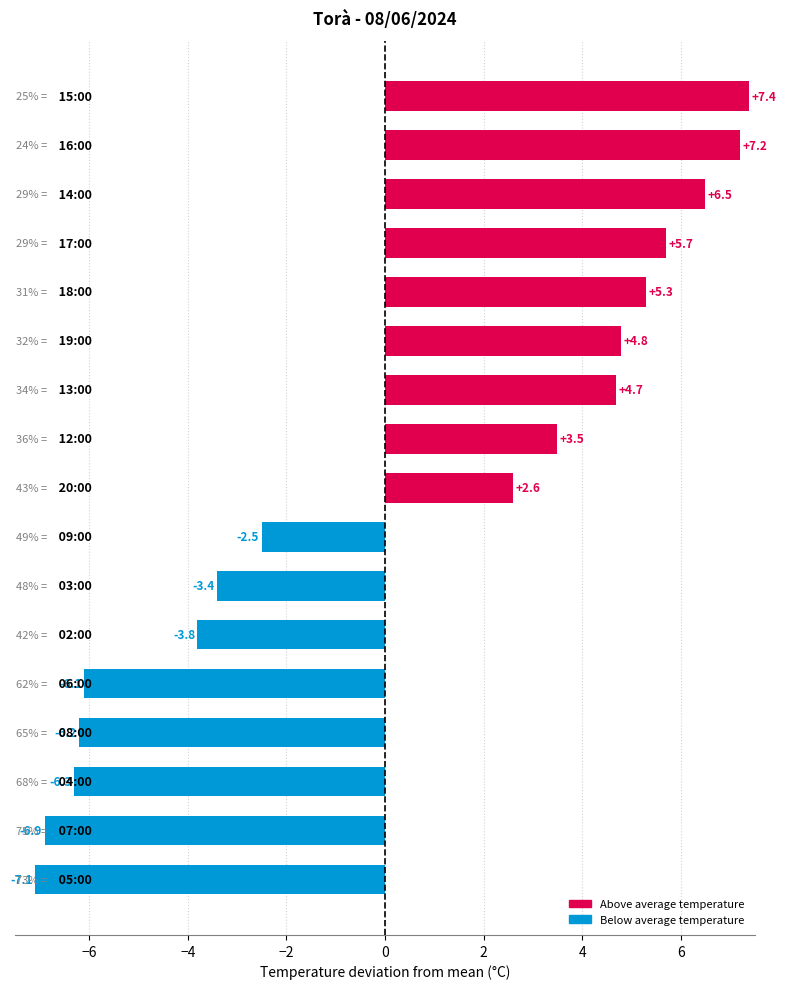

Count the number of data series in this chart.

1